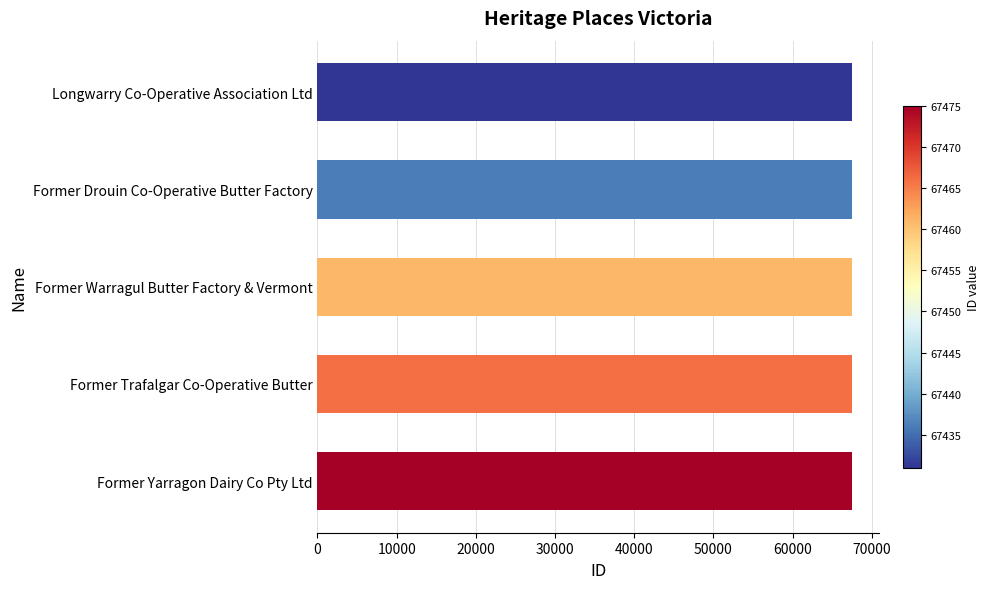

What is the maximum value shown in the chart?

67475